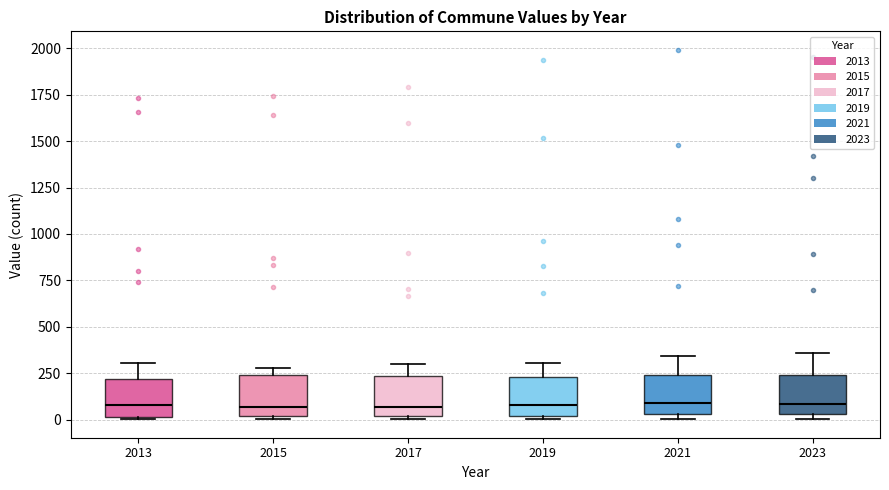

Reading left to right, transcribe this box plot: for each box, give where its median line is, the range the box spans, and where its two whiskers end, as read against the y-axis. The values are not printed on the chart, so give them approximately, as read against the axis.

2013: median 100, box 0 to 200, whiskers 0 to 300
2015: median 50, box 0 to 250, whiskers 0 to 300
2017: median 50, box 0 to 250, whiskers 0 to 300
2019: median 100, box 0 to 250, whiskers 0 to 300
2021: median 100, box 50 to 250, whiskers 0 to 350
2023: median 100, box 50 to 250, whiskers 0 to 350